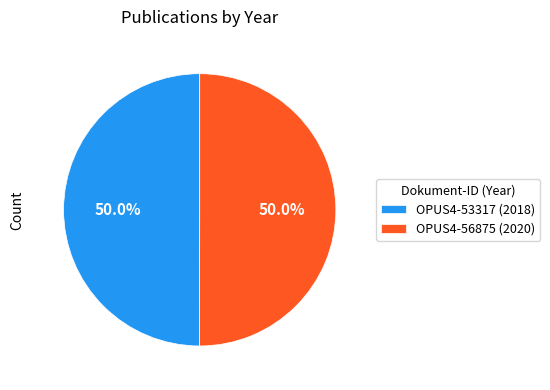

How many segments does this pie chart have?

2